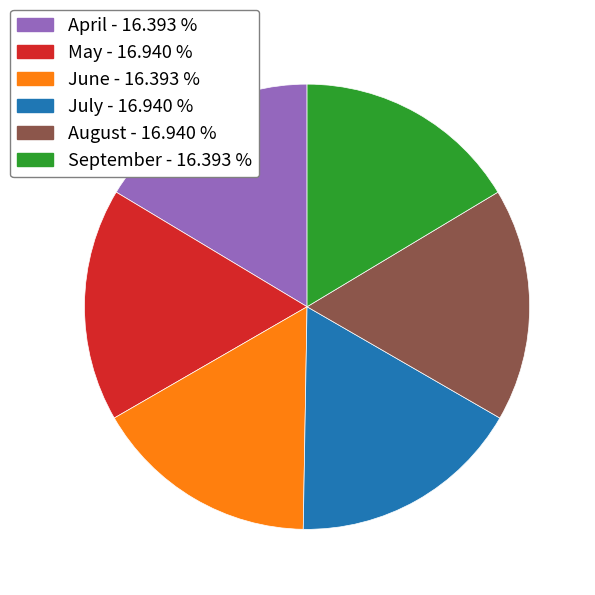

How many slices are in this pie chart?

6